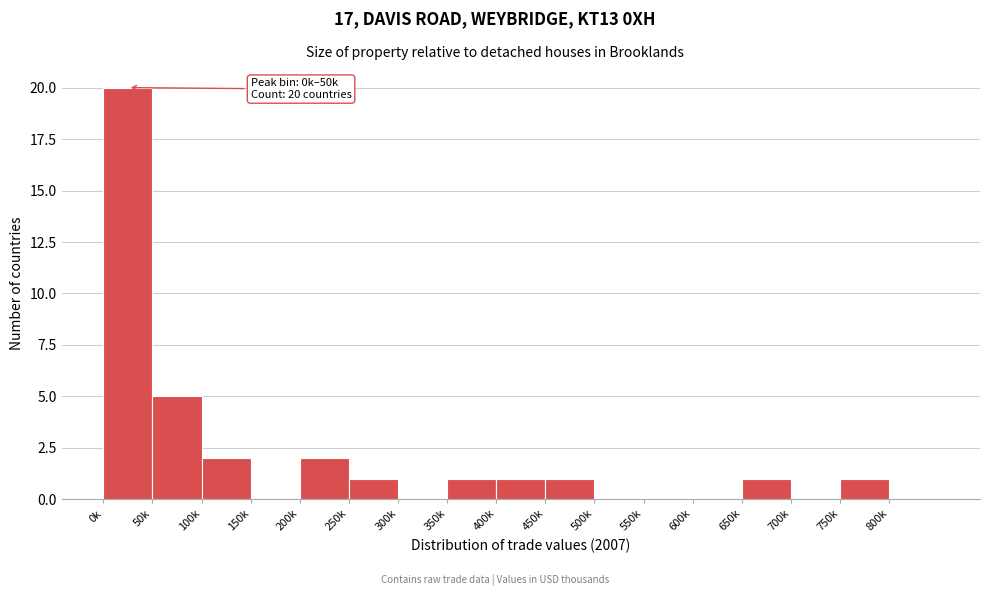

Reading left to right, list all the values displayed in this chart.

0k=20	50k=5	100k=2	150k=0	200k=2	250k=1	300k=0	350k=1	400k=1	450k=1	500k=0	550k=0	600k=0	650k=1	700k=0	750k=1	800k=0